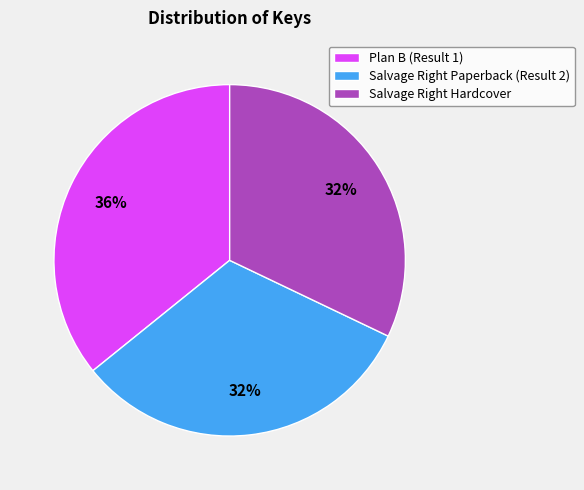

Which slice is the largest?

Plan B (Result 1)